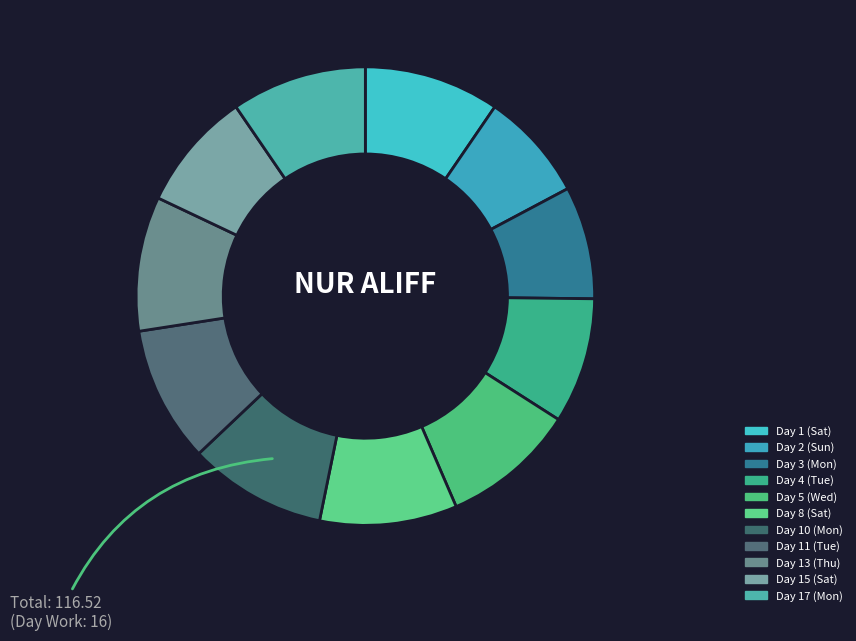

Between Day 2 (Sun) and Day 11 (Tue), which is larger?

Day 11 (Tue)